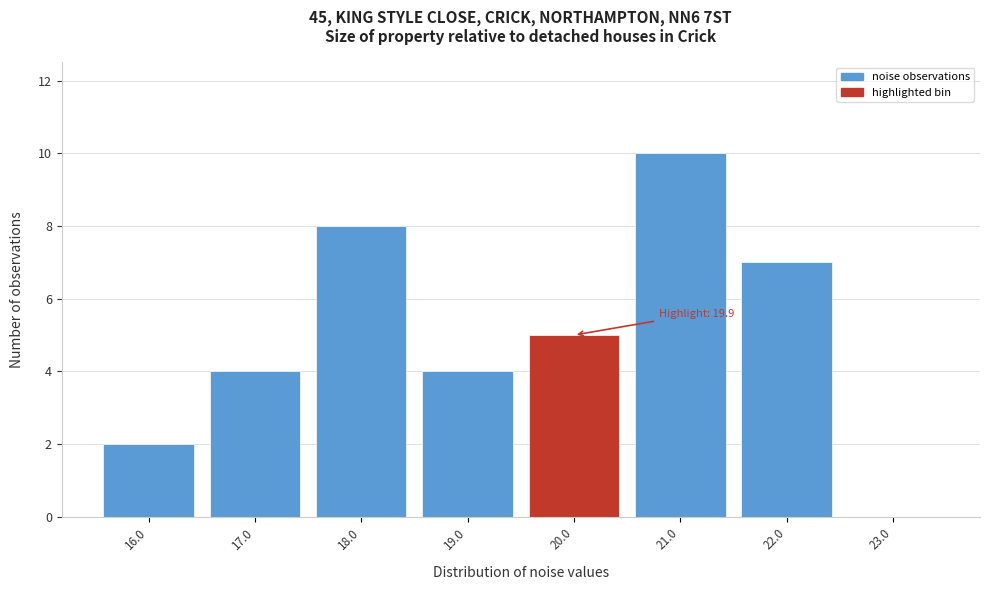

Over which range of the x-axis is the bar tallest?

20.5 to 21.5